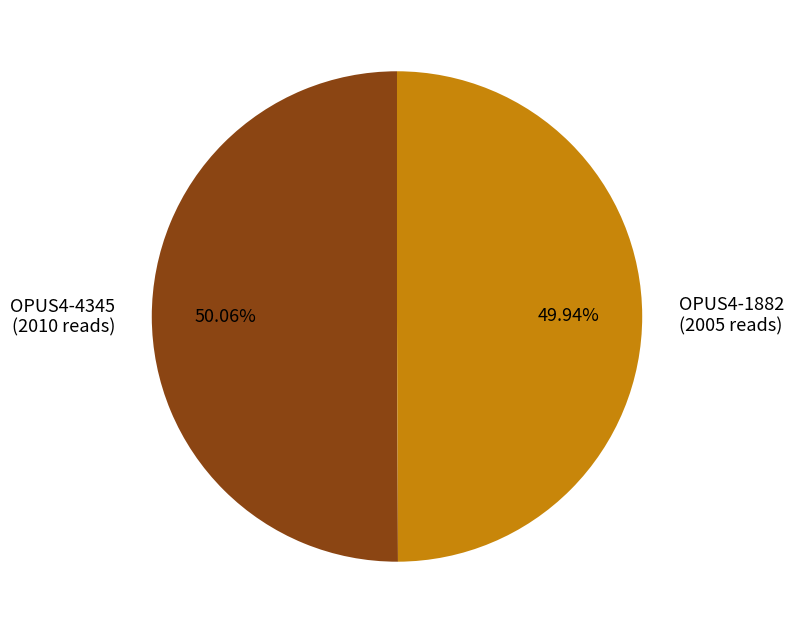

To the nearest percent, what percentage of the pie is OPUS4-1882?

50%